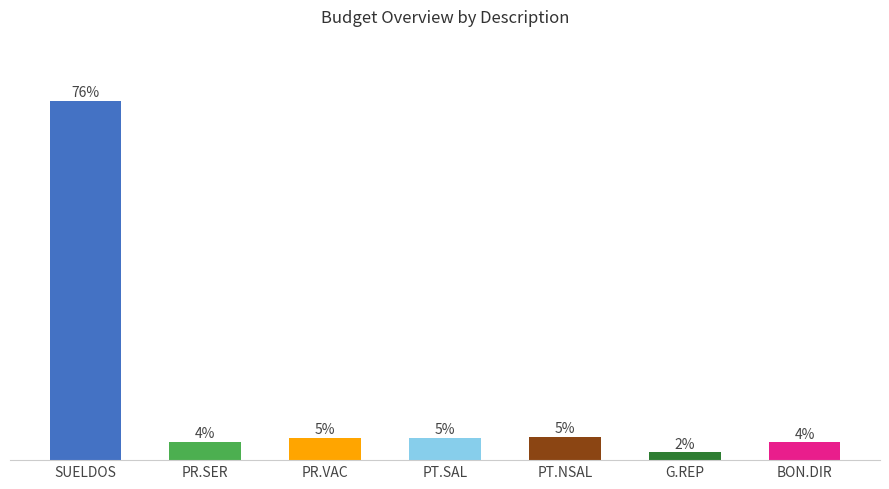

At which label is the value closest to 38?

PT.NSAL